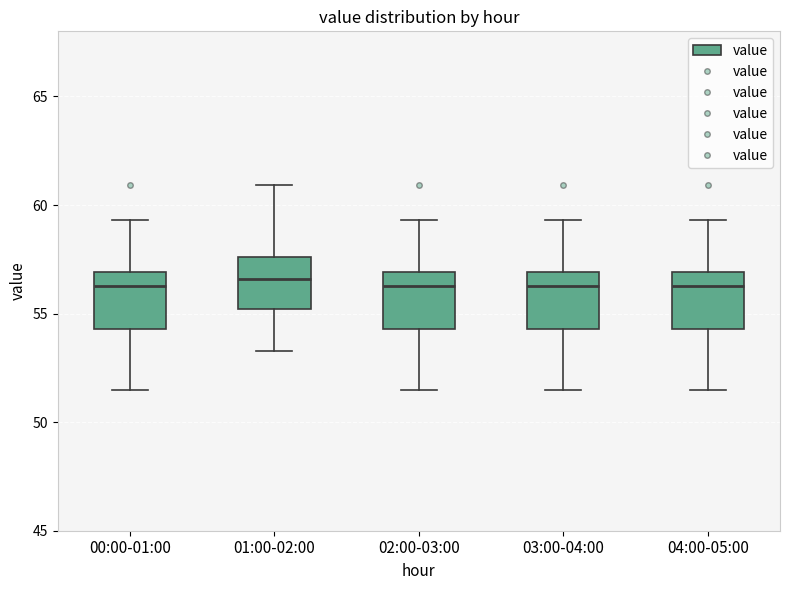

Reading left to right, read every box against the y-axis: the position of its median line, the range the box covers, and the ends of its whiskers. The values are not printed on the chart, so give them approximately, as read against the axis.

00:00-01:00: median 56.5, box 54.5 to 57.0, whiskers 51.5 to 59.5
01:00-02:00: median 56.5, box 55.0 to 57.5, whiskers 53.5 to 61.0
02:00-03:00: median 56.5, box 54.5 to 57.0, whiskers 51.5 to 59.5
03:00-04:00: median 56.5, box 54.5 to 57.0, whiskers 51.5 to 59.5
04:00-05:00: median 56.5, box 54.5 to 57.0, whiskers 51.5 to 59.5